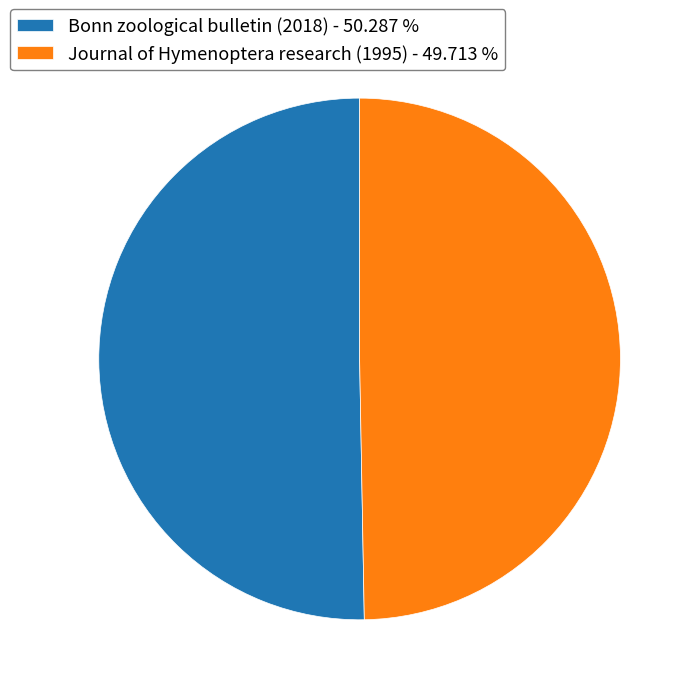

How many slices are in this pie chart?

2